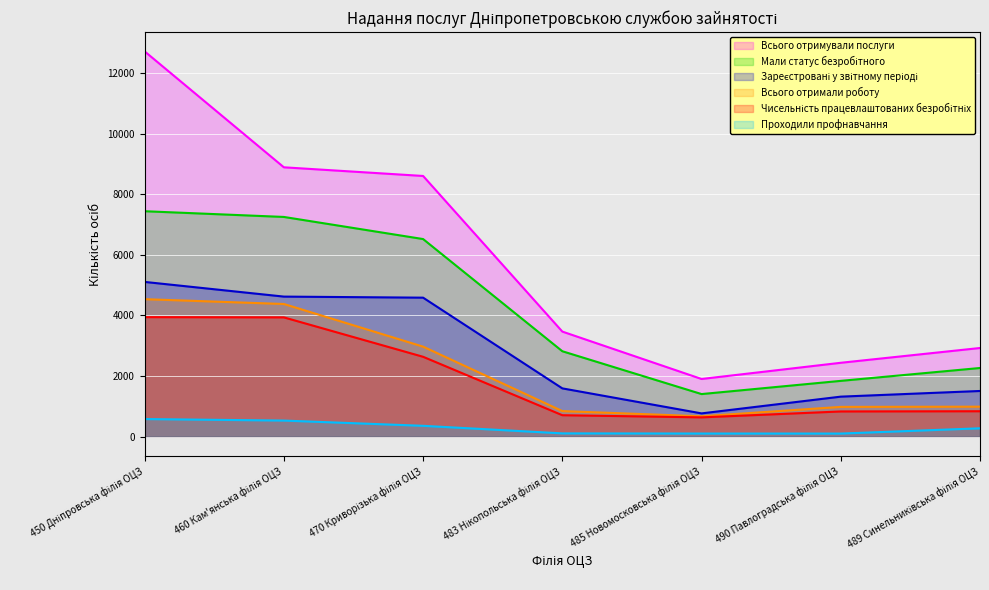

What is the label of the 3rd point from the left?

470 Криворізька філія ОЦЗ